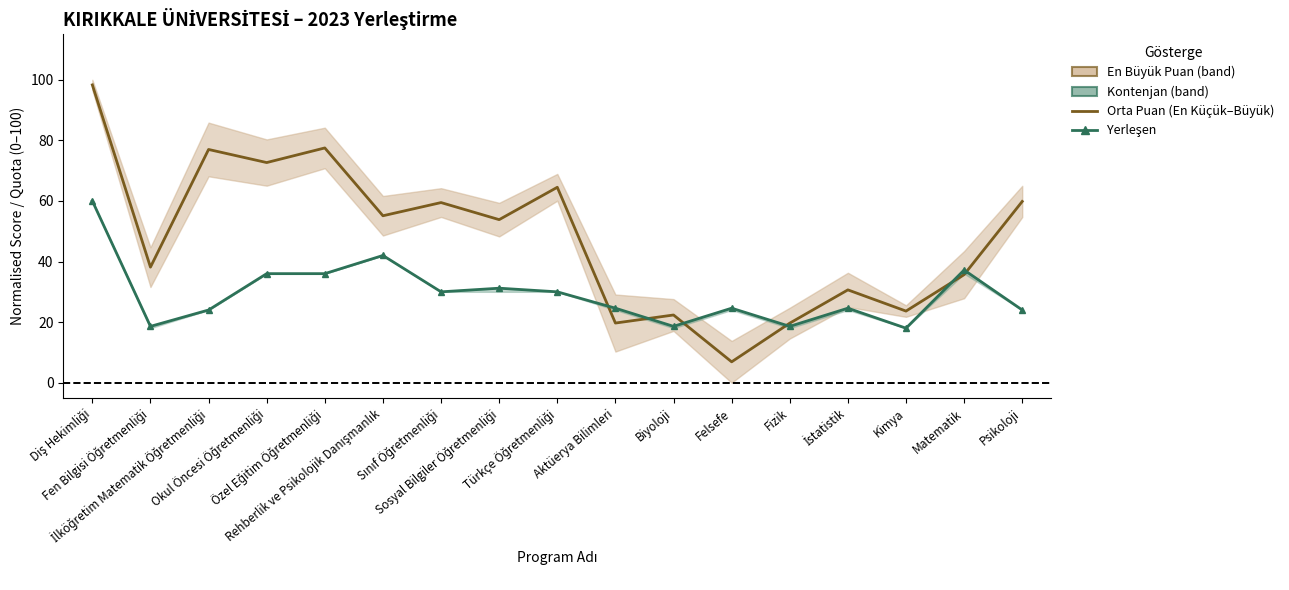

Reading right to left, list all the values displayed in this chart.

En Küçük Puan: 59.8	35.7	23.6	30.6	19.7	6.9	22.4	19.7	64.5	53.8	59.5	55.1	77.5	72.7	77.0	38.1	98.3
Yerleşen: 24.0	37.2	18.0	24.6	18.6	24.6	18.6	24.6	30.0	31.2	30.0	42.0	36.0	36.0	24.0	18.6	60.0